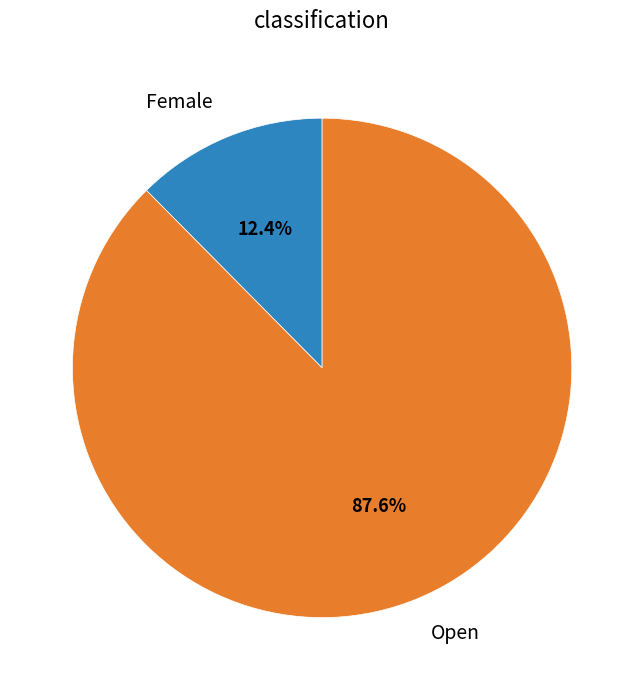

True or false: Female accounts for 28% of the total.

False